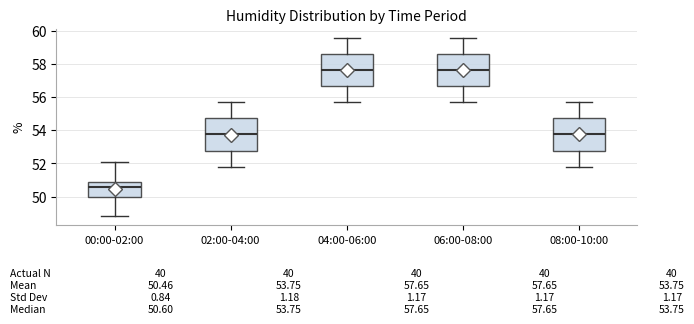

Which box's median line is the lowest?

00:00-02:00